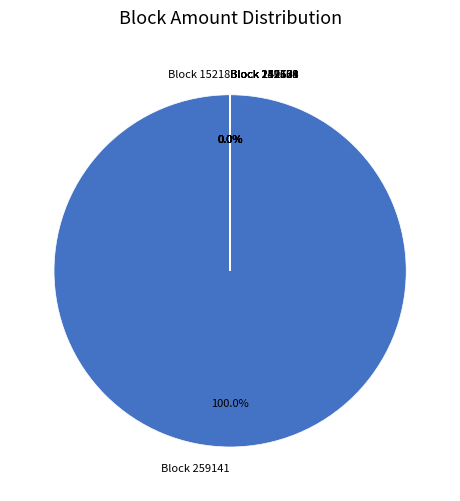

To the nearest percent, what is the difference between the largest and smallest slice percentages?

100%